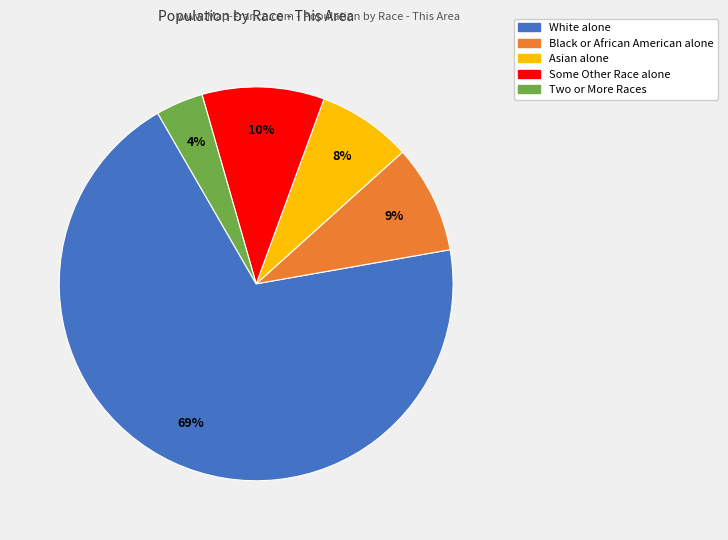

To the nearest percent, what is the average slice percentage?

20%